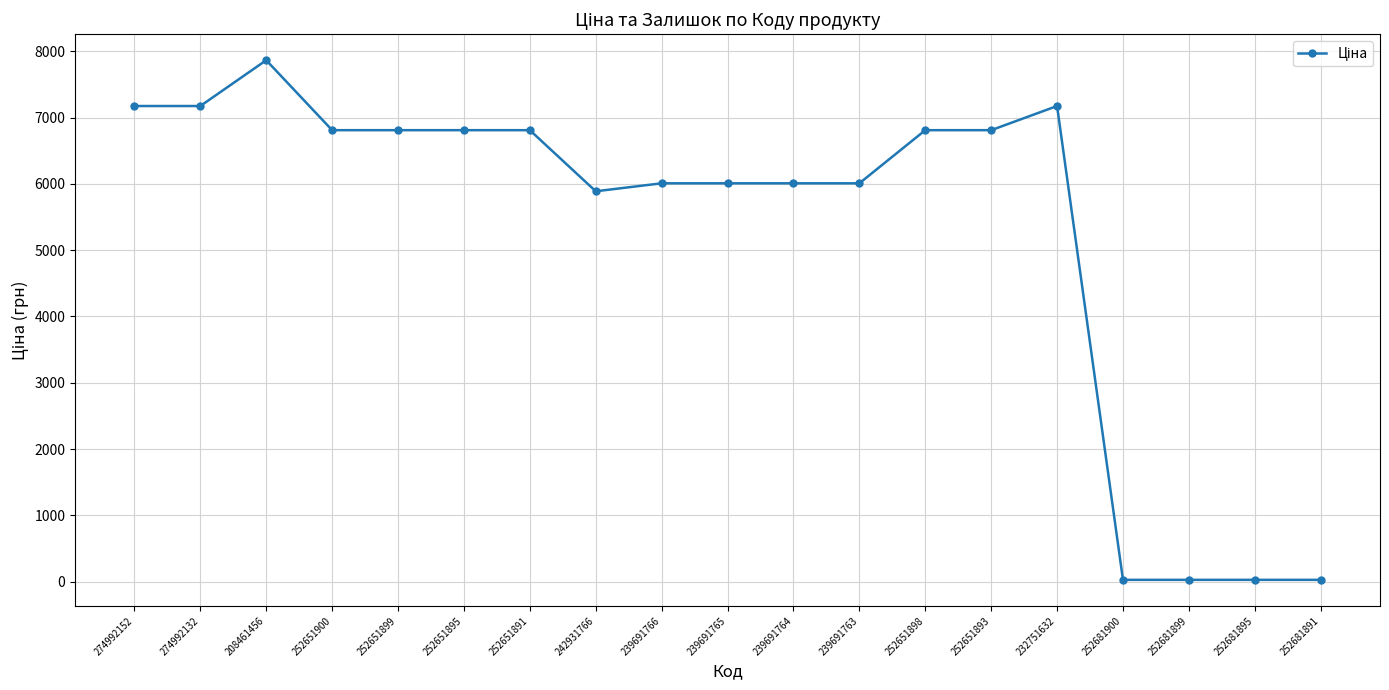

Reading left to right, transcribe all the data shown in this chart.

7173.5	7173.5	7864.1	6809.2	6809.2	6809.2	6809.2	5887.9	6008.1	6008.1	6008.1	6008.1	6809.2	6809.2	7173.5	28.6	28.6	28.6	28.6